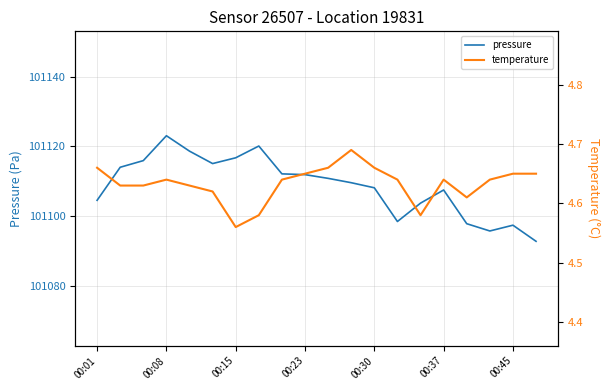

Reading left to right, extract all data points from this chart.

pressure: 101104.5	101114.0	101115.9	101123.1	101118.7	101115.1	101116.8	101120.1	101112.1	101111.9	101110.8	101109.6	101108.1	101098.4	101103.7	101107.5	101097.8	101095.7	101097.4	101092.8
temperature: 4.7	4.6	4.6	4.6	4.6	4.6	4.6	4.6	4.6	4.7	4.7	4.7	4.7	4.6	4.6	4.6	4.6	4.6	4.7	4.7